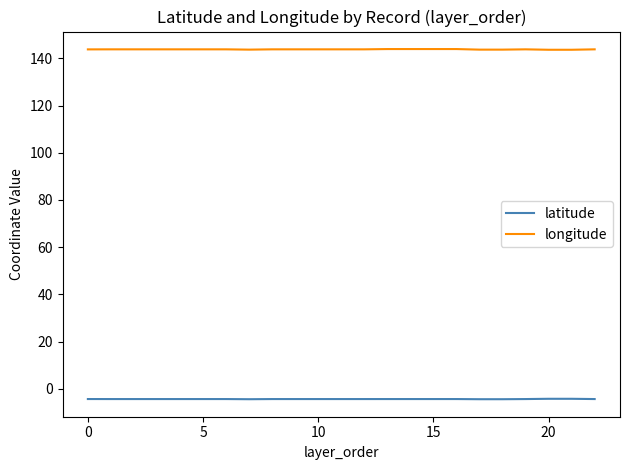

Does the chart have visible grid lines?

No